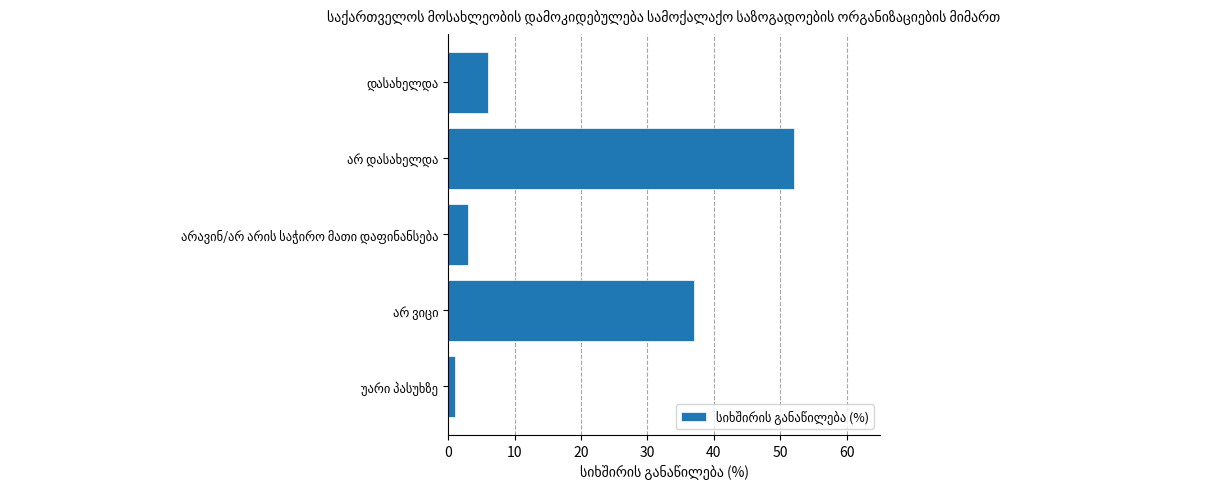

What is the maximum value shown in the chart?

52